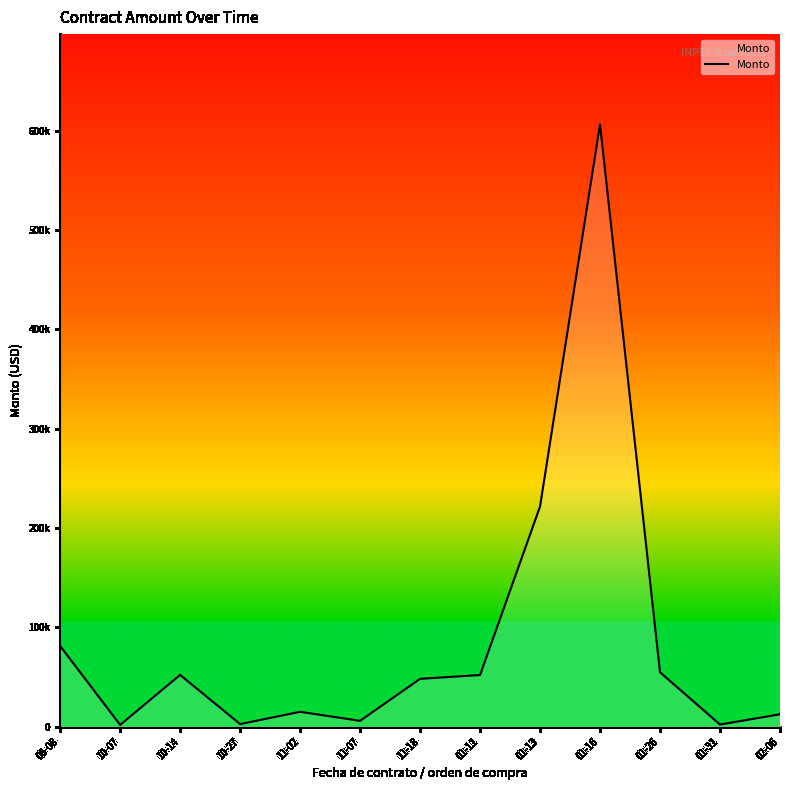

Does the chart display data point markers on the line(s)?

No